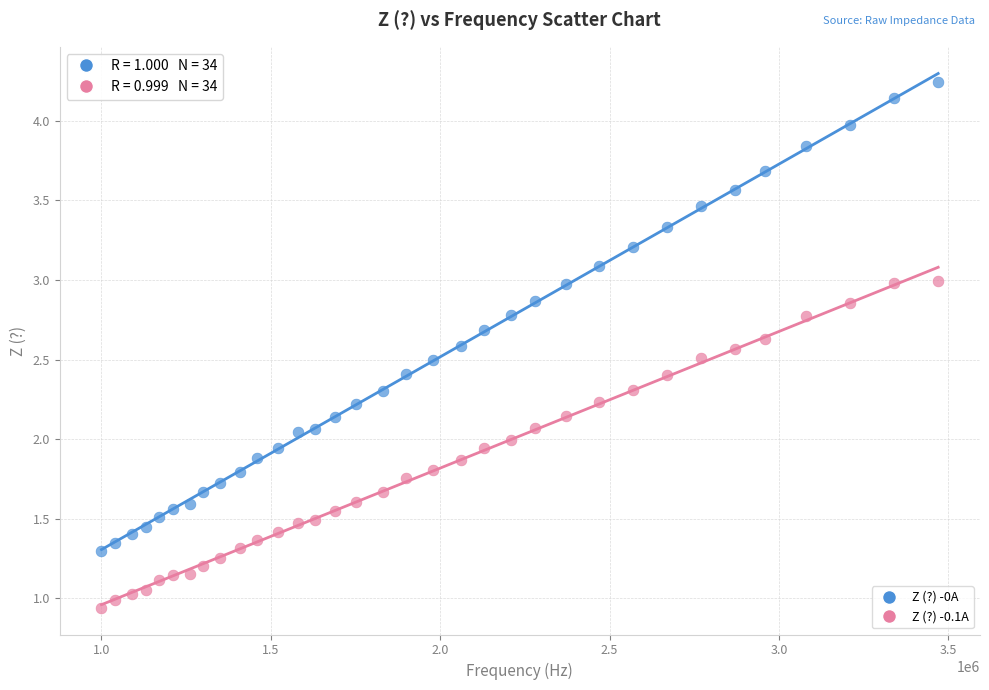

Across all data points, what is the range of X values (max minus min)?

2470000.0